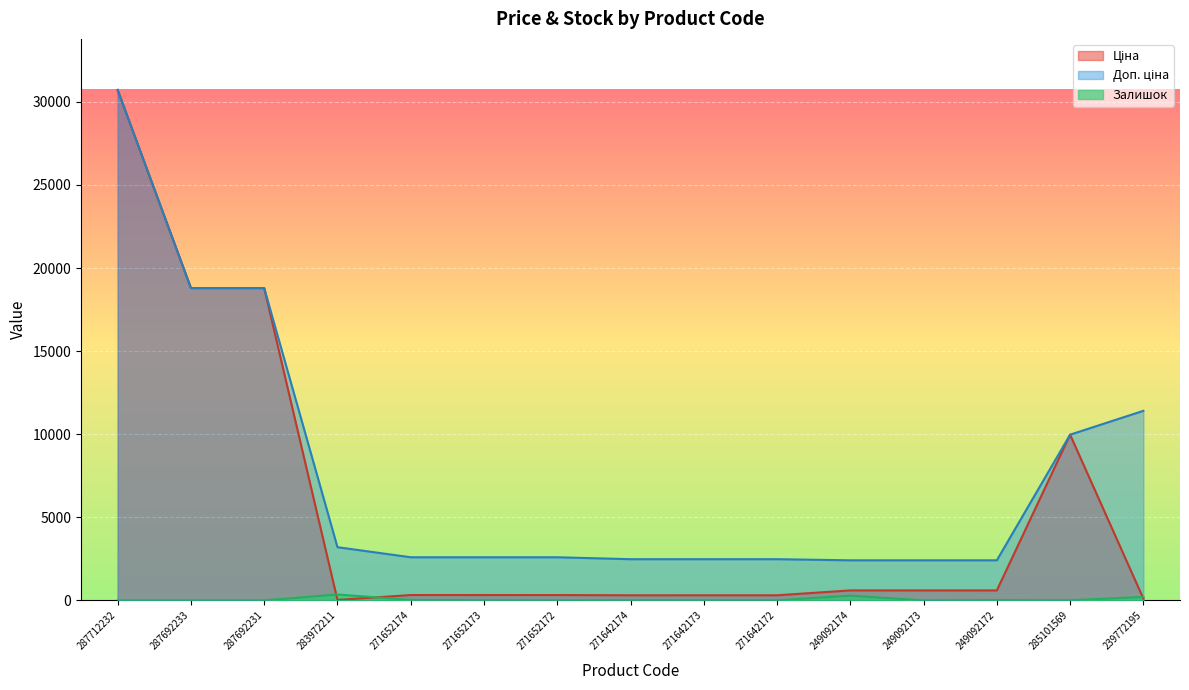

List the series in order of their overall mean, highest first.

Доп. ціна, Ціна, Залишок